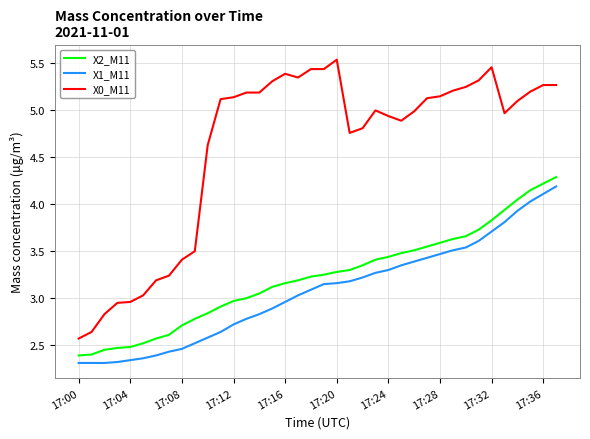

Does the chart have visible grid lines?

Yes